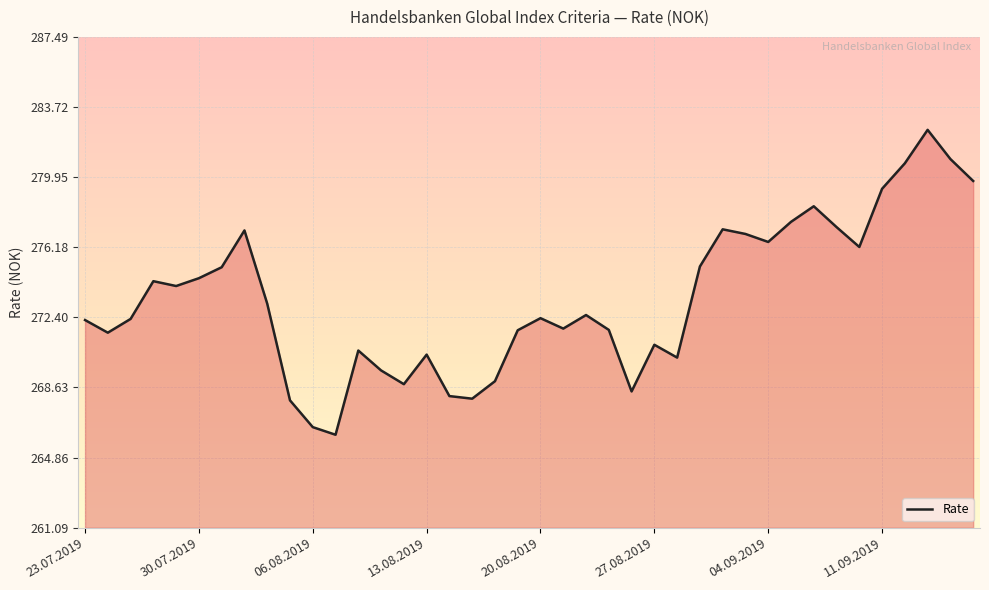

What is the minimum value shown in the chart?

266.1